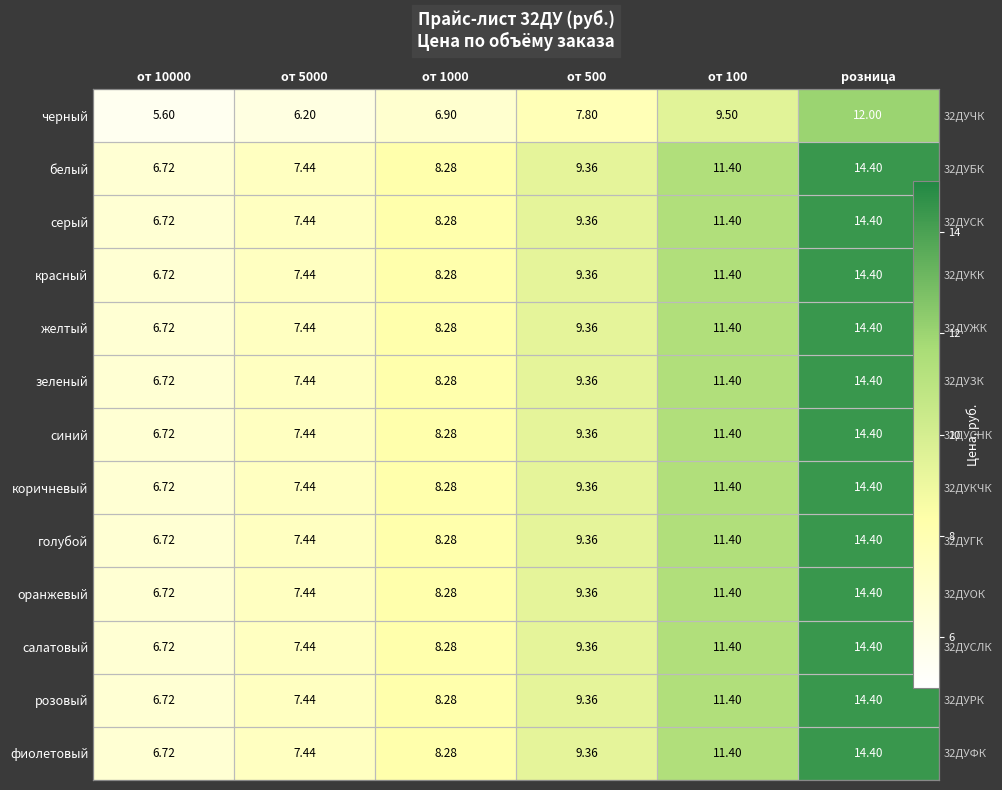

What is the approximate value of коричневый at от 100?

11.4